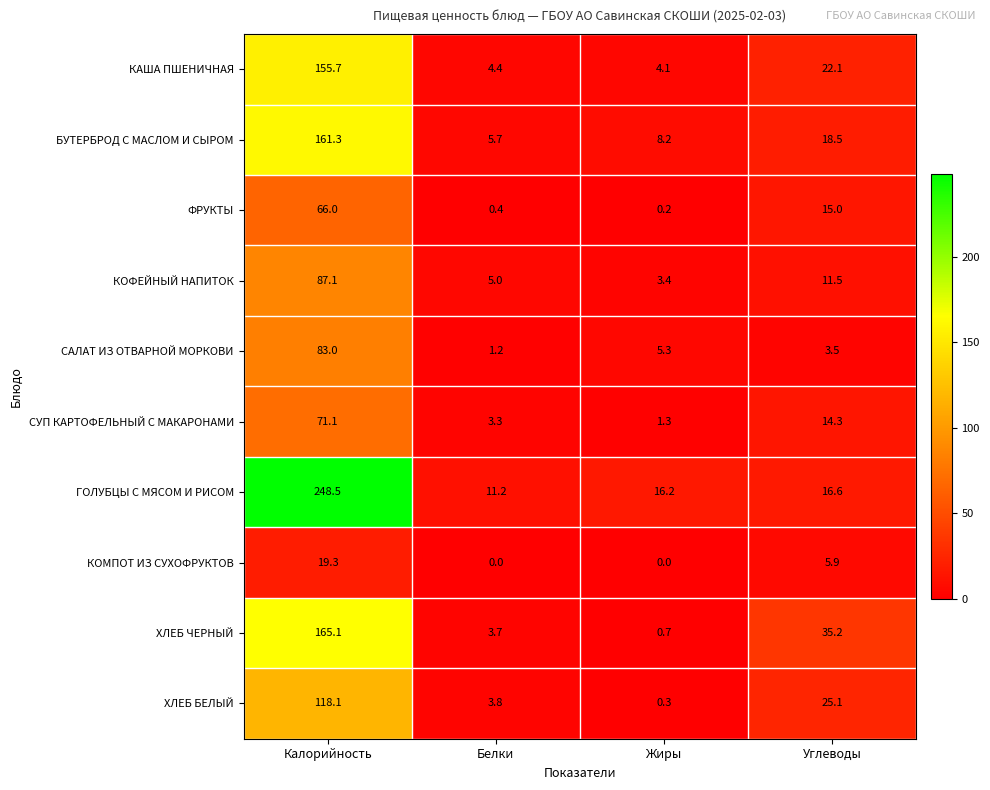

What is the difference between the highest and lowest values at Жиры?

16.2